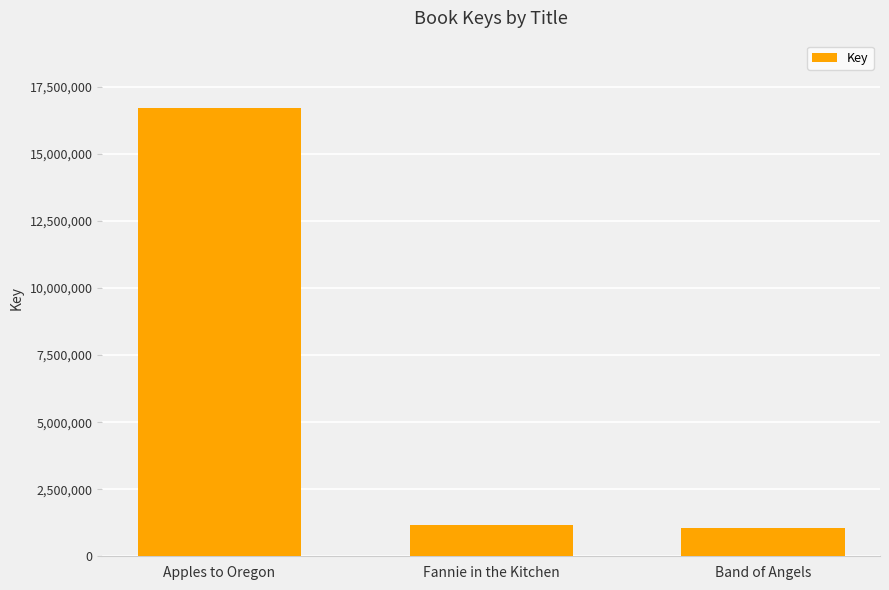

What is the ratio of the value at Apples to Oregon to the value at Fannie in the Kitchen?

14.3